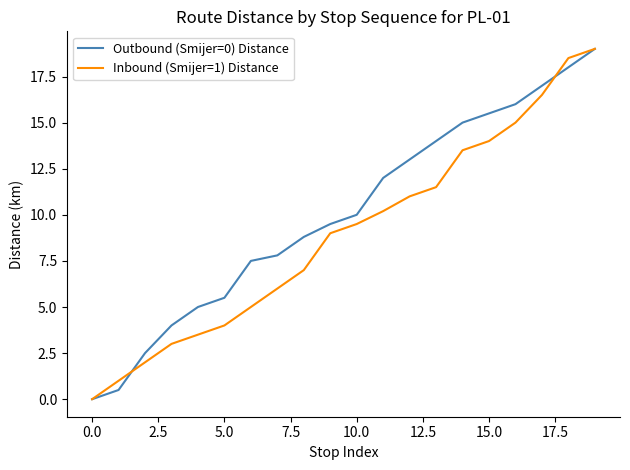

What is the maximum value for Outbound (Smijer=0) Distance?

19.0